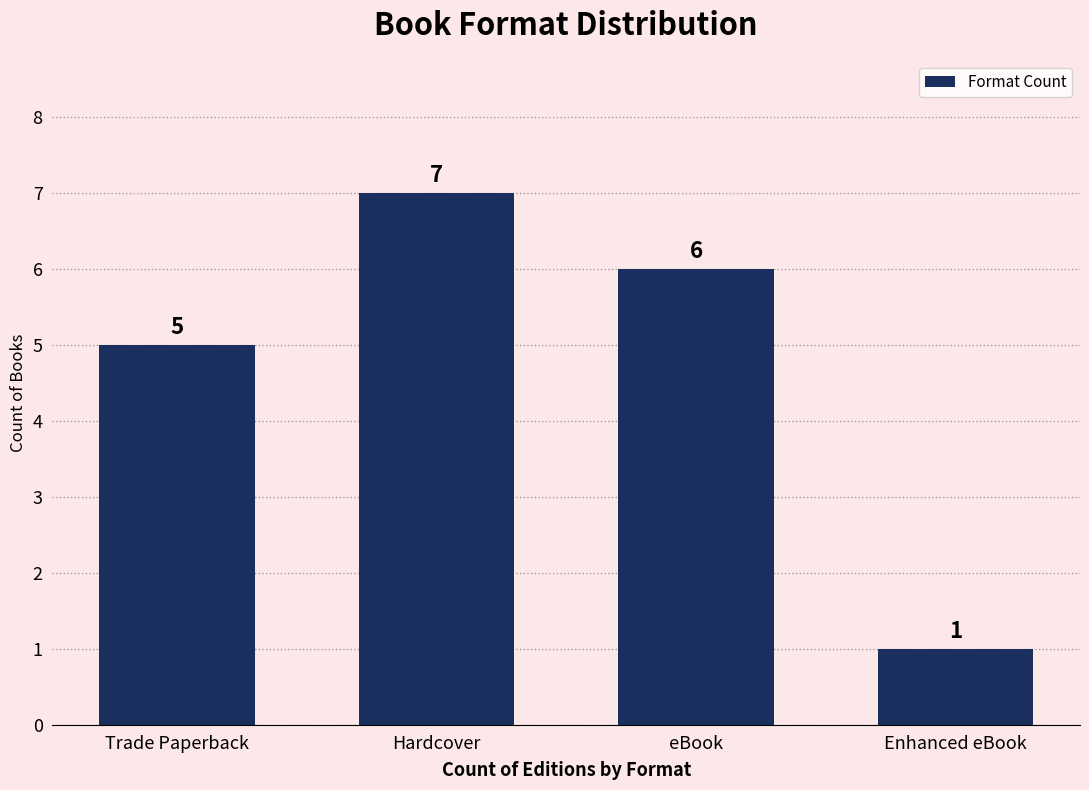

What is the difference between the maximum and minimum values?

6